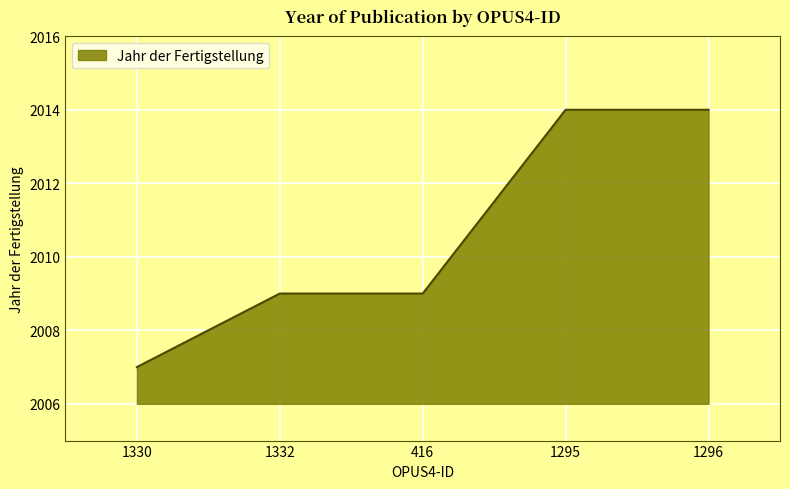

True or false: the data shows 2895 at 1330.

False